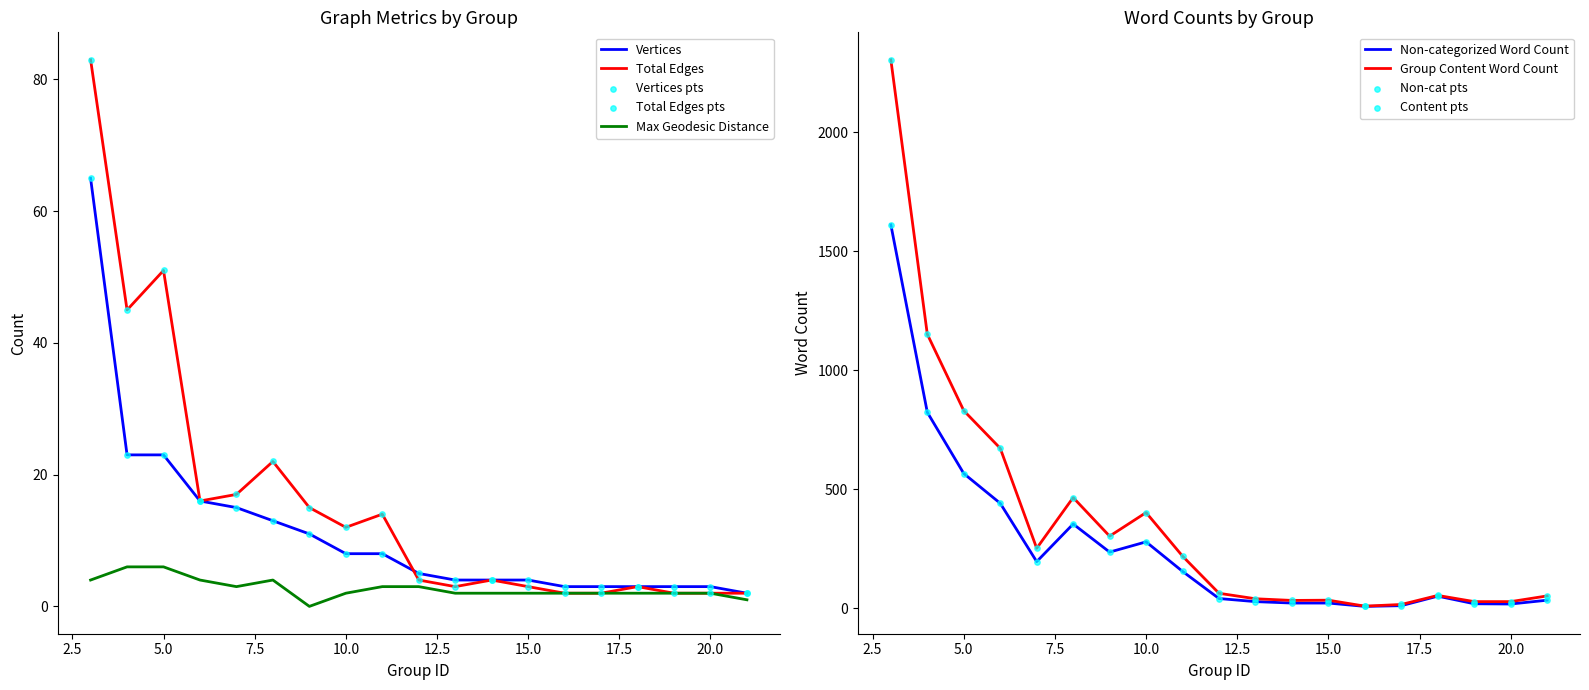

True or false: Total Edges has a value of 2 at 20.0.

True